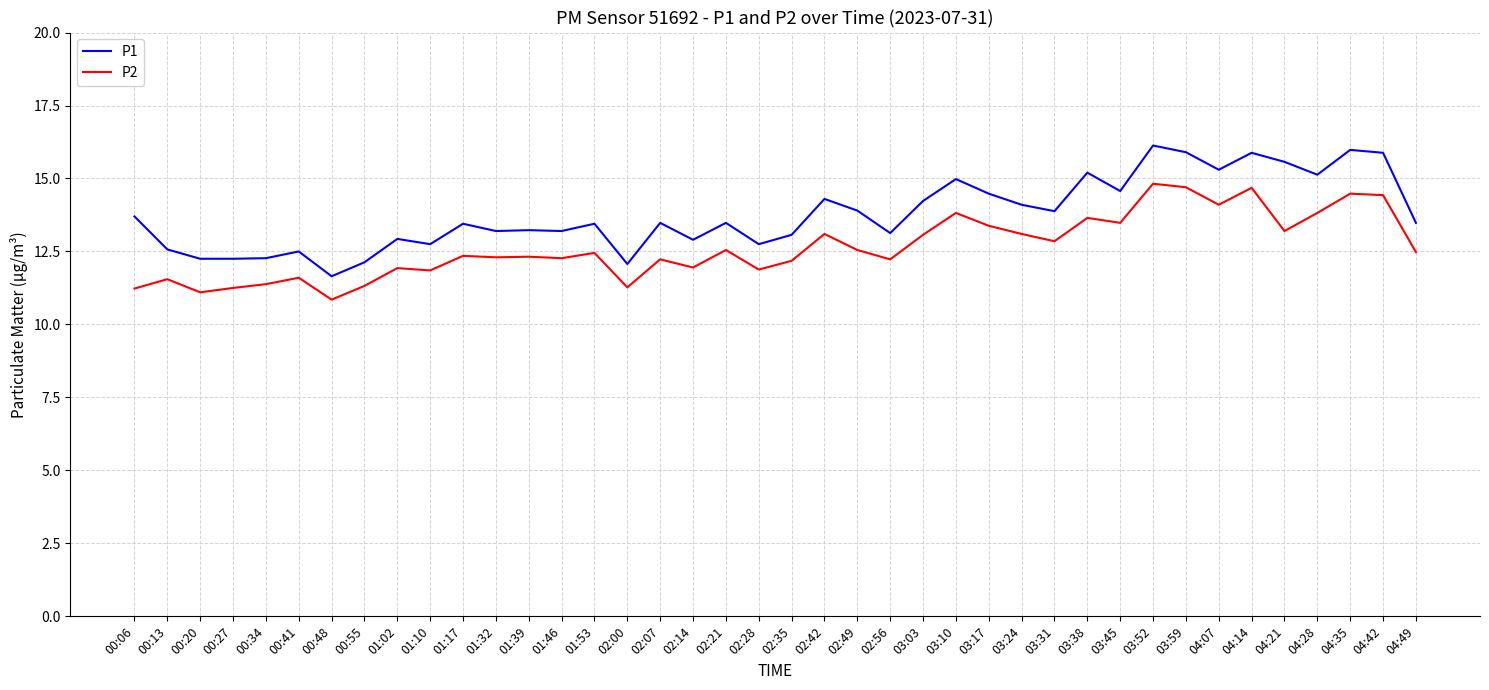

What is the total value across all series at 02:00?

23.3